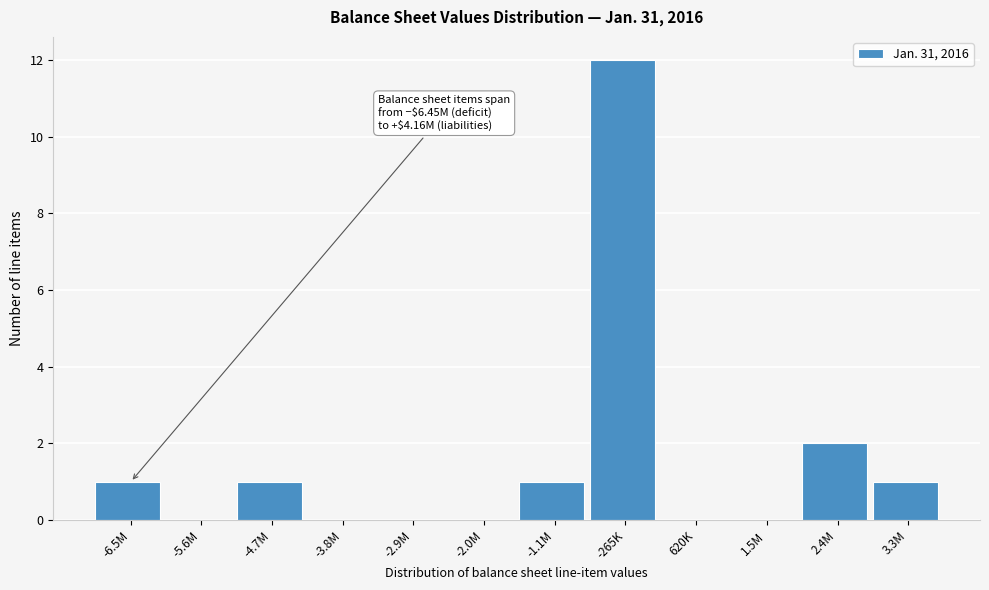

Reading right to left, list all the values displayed in this chart.

3.3M=1	2.4M=2	1.5M=0	620K=0	-265K=12	-1.1M=1	-2.0M=0	-2.9M=0	-3.8M=0	-4.7M=1	-5.6M=0	-6.5M=1